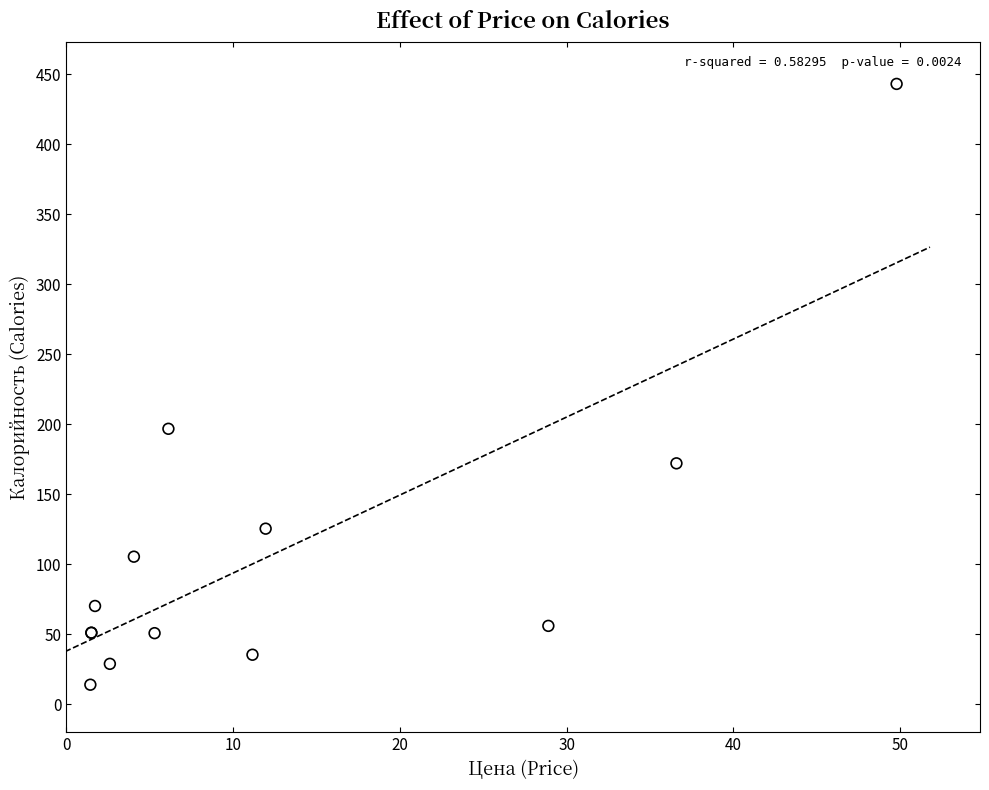

What Y value in the scatter plot is closest to 228?

196.8